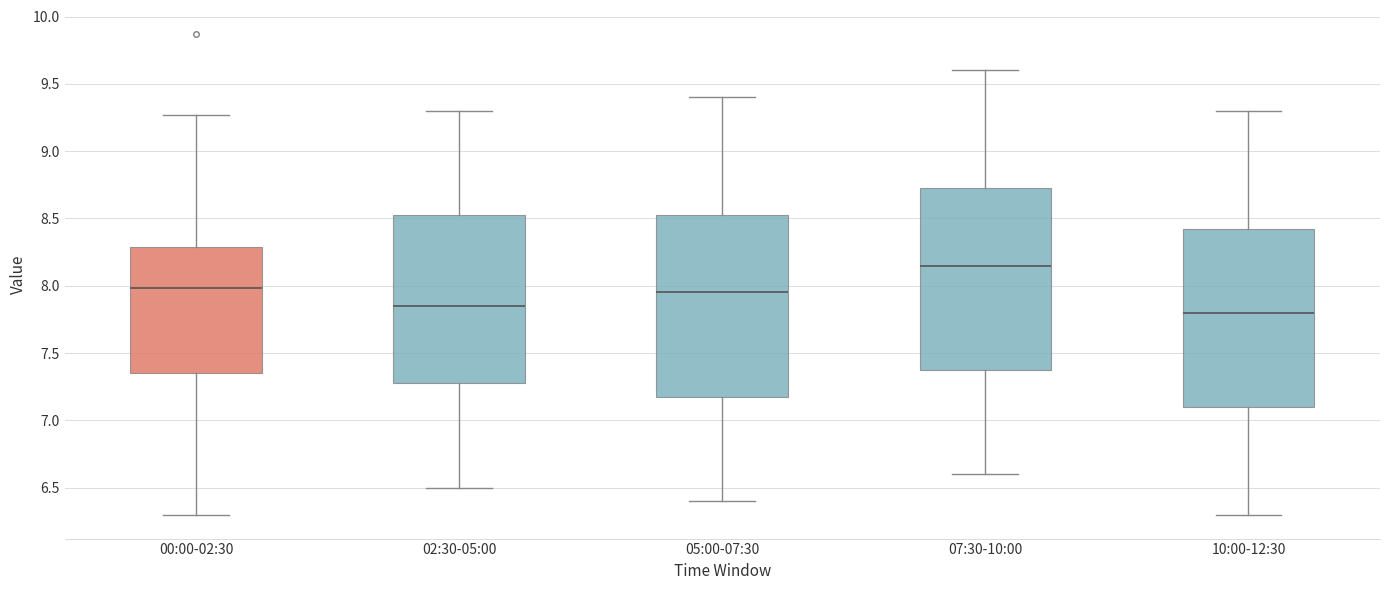

Reading left to right, read every box against the y-axis: the position of its median line, the range the box covers, and the ends of its whiskers. The values are not printed on the chart, so give them approximately, as read against the axis.

00:00-02:30: median 8.00, box 7.35 to 8.30, whiskers 6.30 to 9.25
02:30-05:00: median 7.85, box 7.30 to 8.55, whiskers 6.50 to 9.30
05:00-07:30: median 7.95, box 7.20 to 8.55, whiskers 6.40 to 9.40
07:30-10:00: median 8.15, box 7.40 to 8.75, whiskers 6.60 to 9.60
10:00-12:30: median 7.80, box 7.10 to 8.45, whiskers 6.30 to 9.30